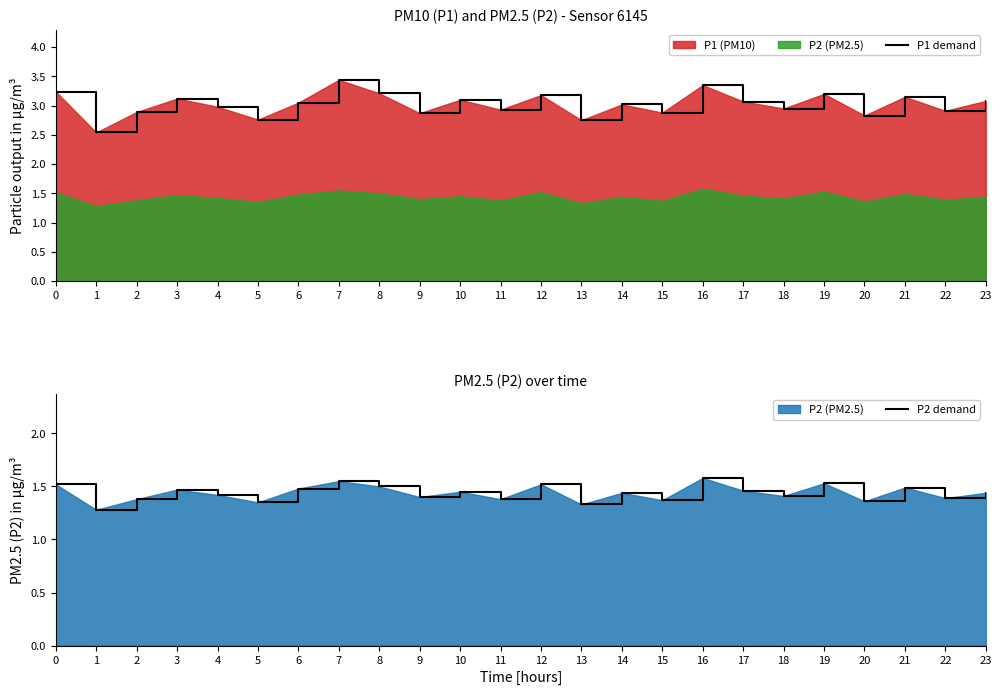

Which category has the highest value across all series?

7